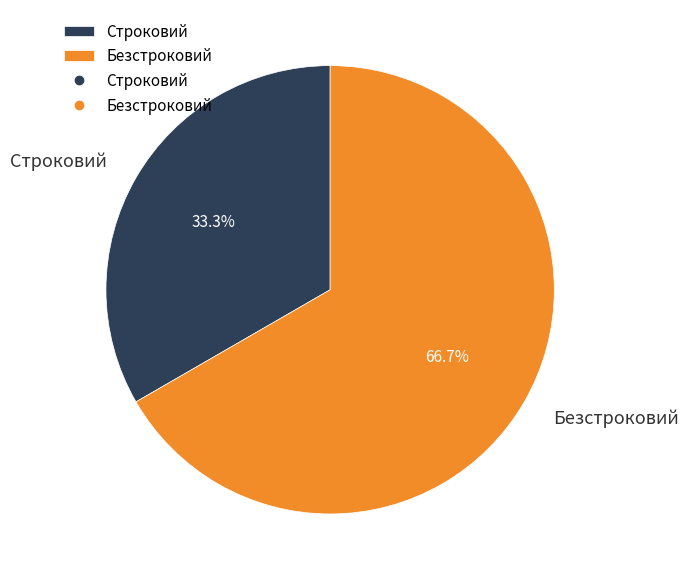

To the nearest percent, what is the average slice percentage?

50%